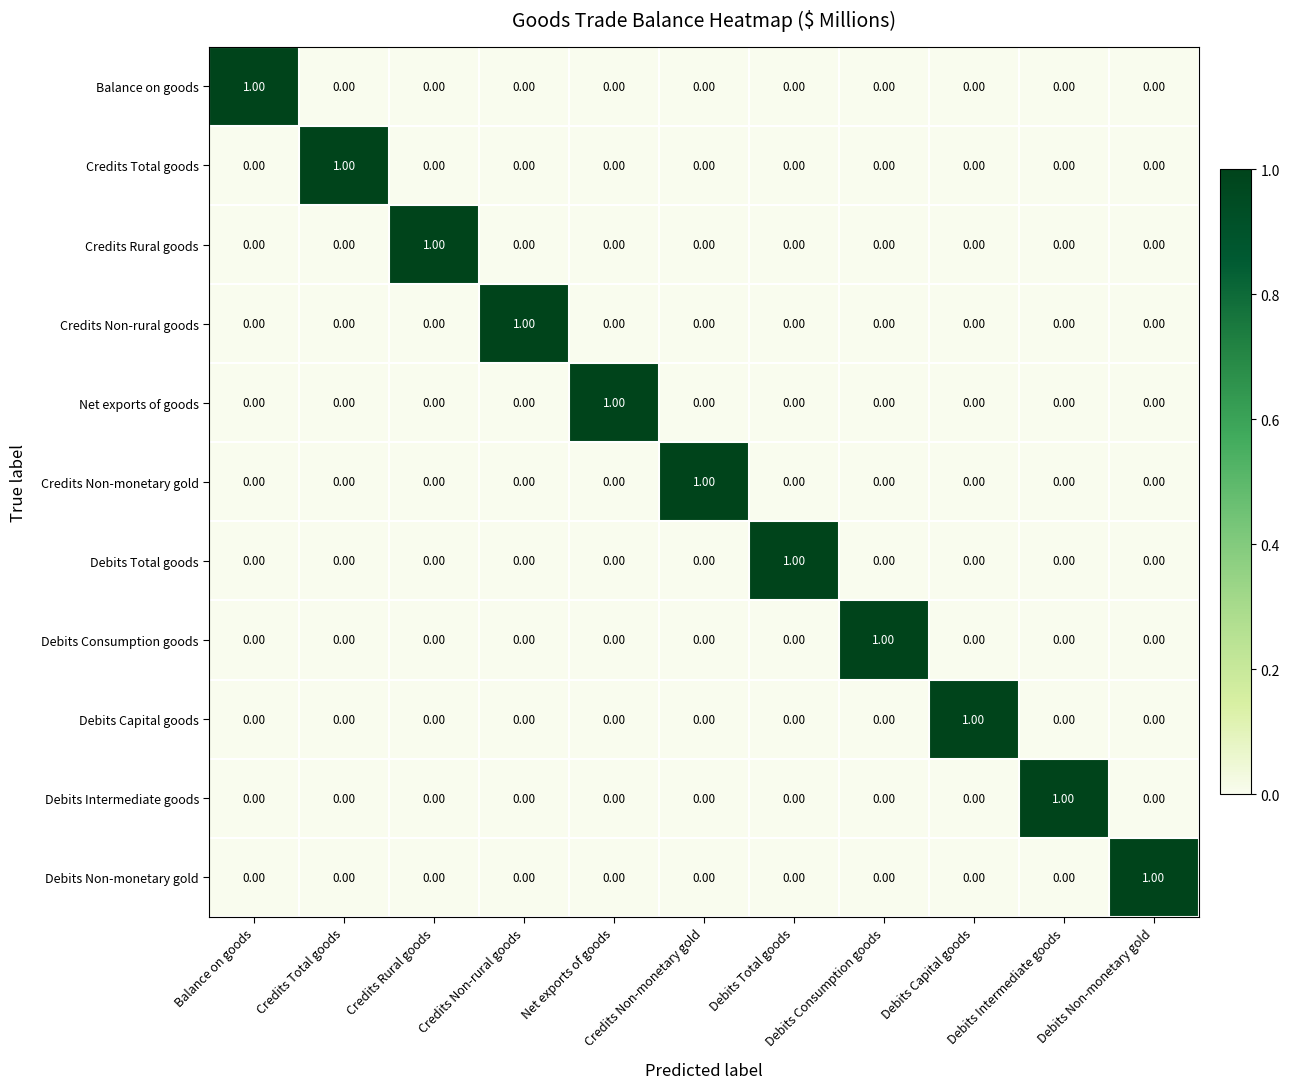

What is the spread (max minus min) of values at Balance on goods?

1